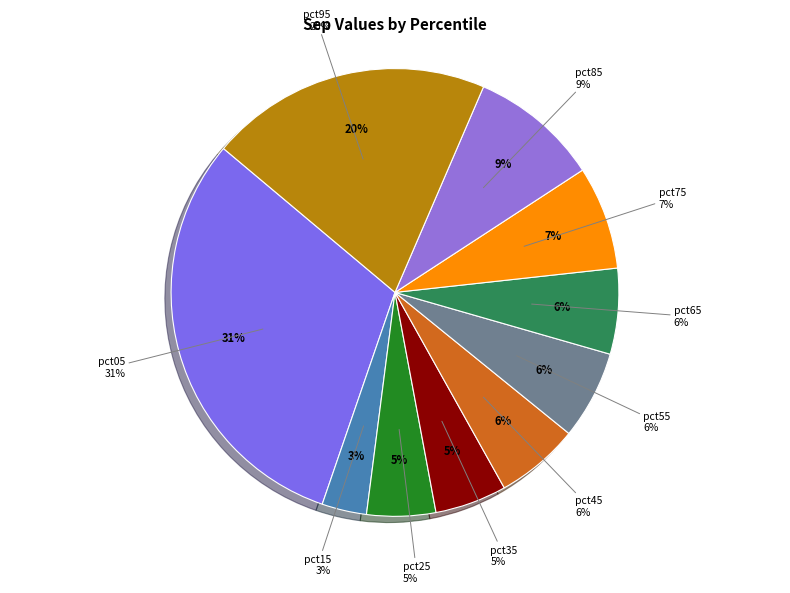

Does pct45 represent more than half of the total?

No